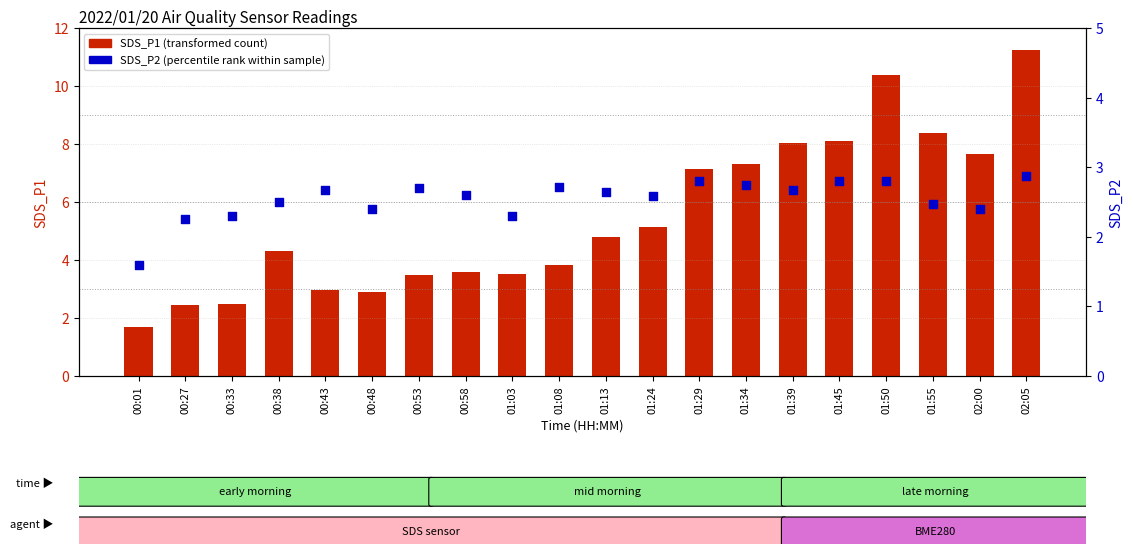

Which series has the largest total across all categories?

SDS_P1 (transformed count)